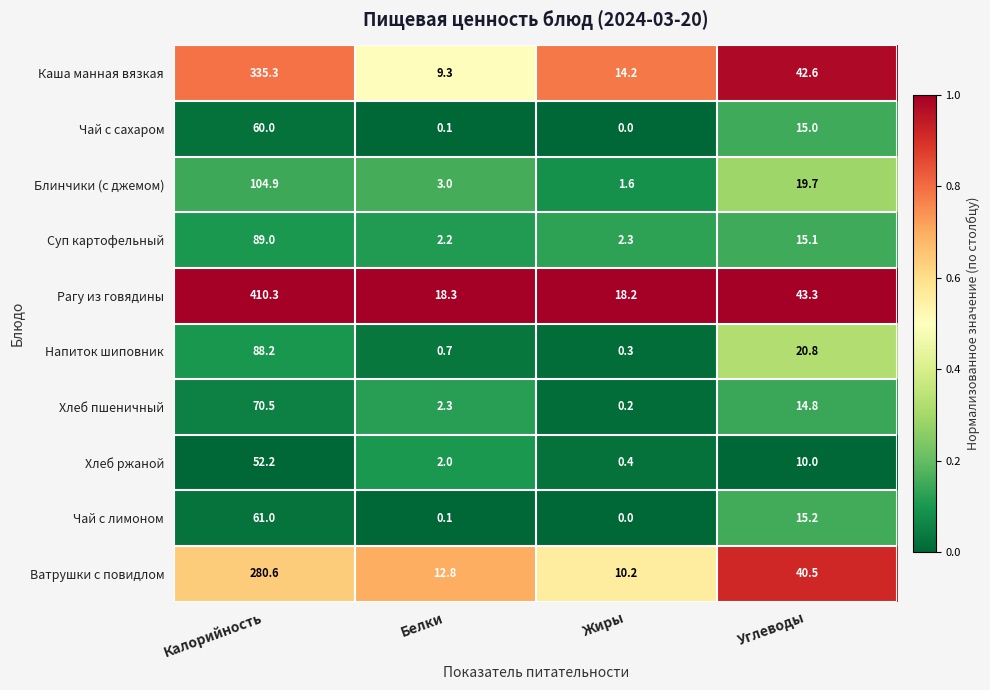

What is the spread (max minus min) of values at Калорийность?

358.1